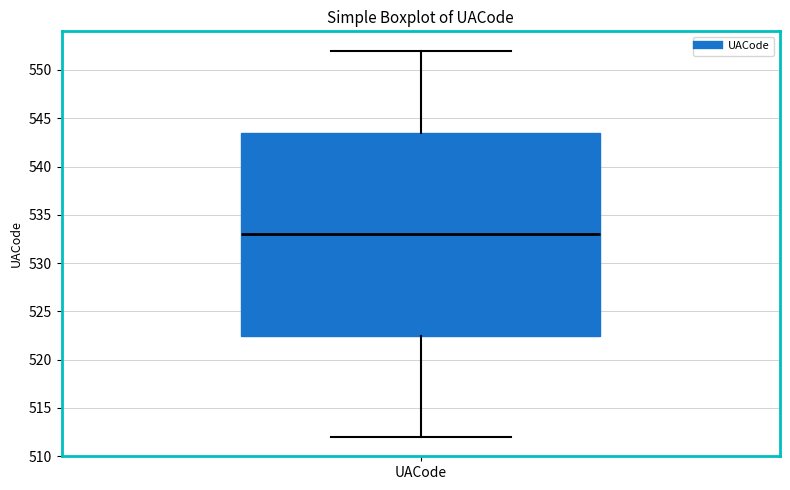

Where is the lower edge of the box for UACode on the y-axis? The values are not printed on the chart, so give them approximately, as read against the axis.

522.5